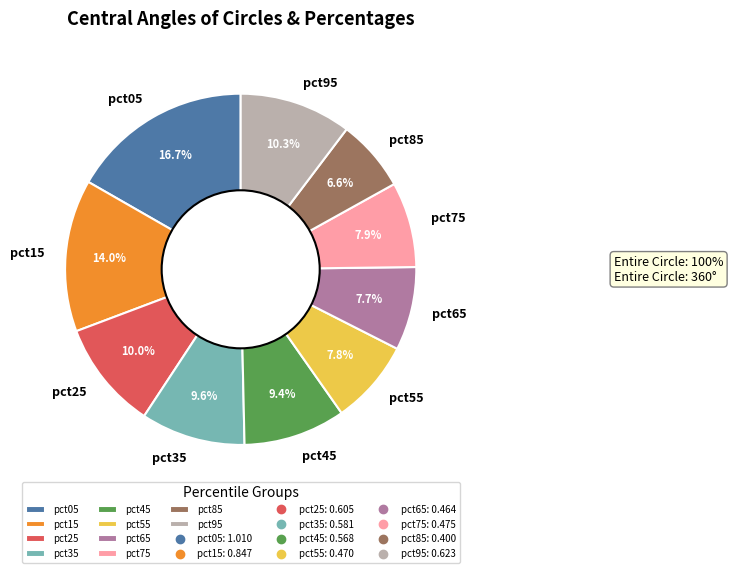

Do pct95 and pct55 together represent more than half of the pie?

No